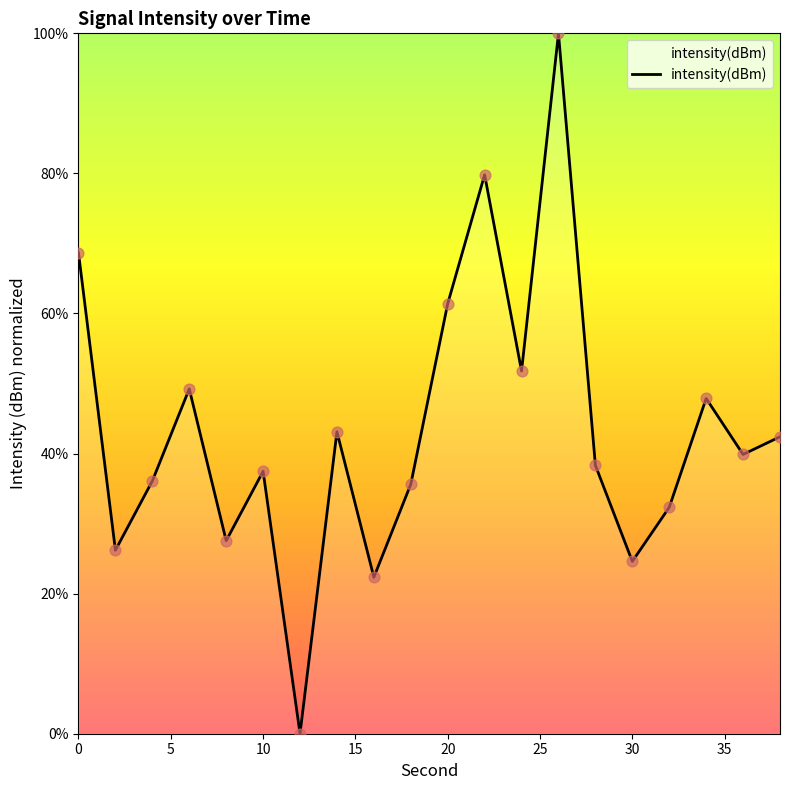

What is the greatest value displayed?

100.0